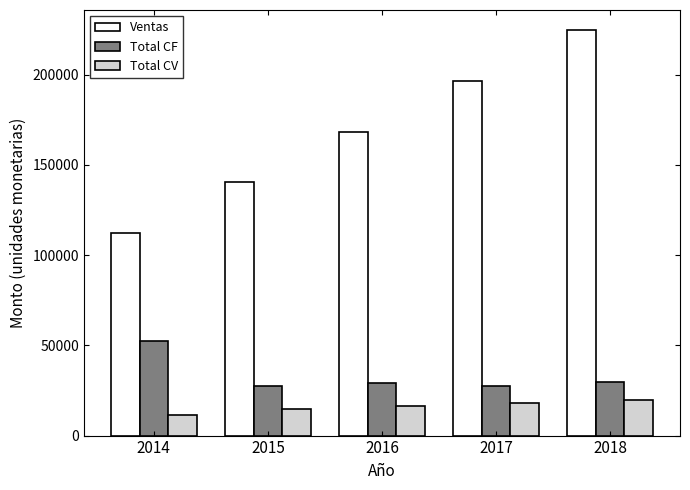

What is the difference between the highest and lowest values at 2018?

204775.6